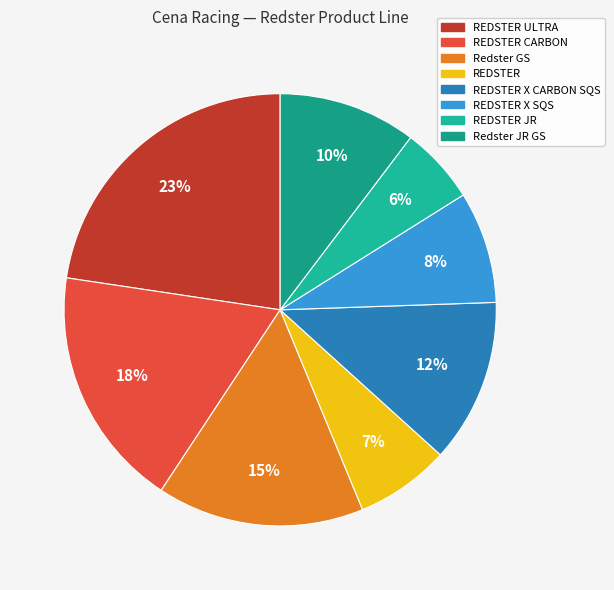

Does REDSTER ULTRA represent more than half of the total?

No